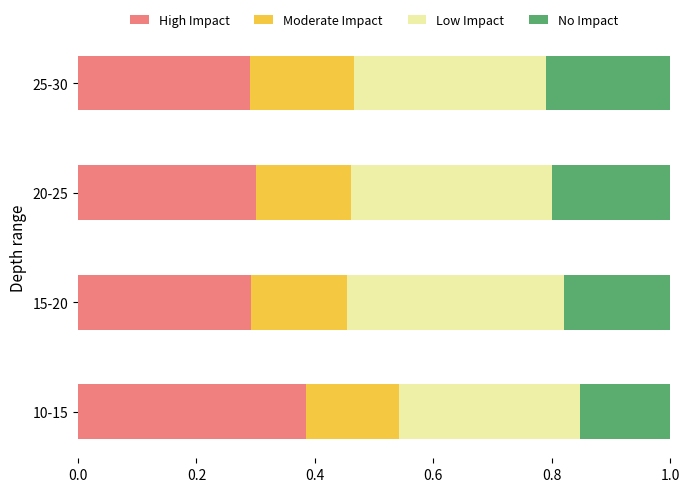

What is the total value across all series at 10-15?

1.0